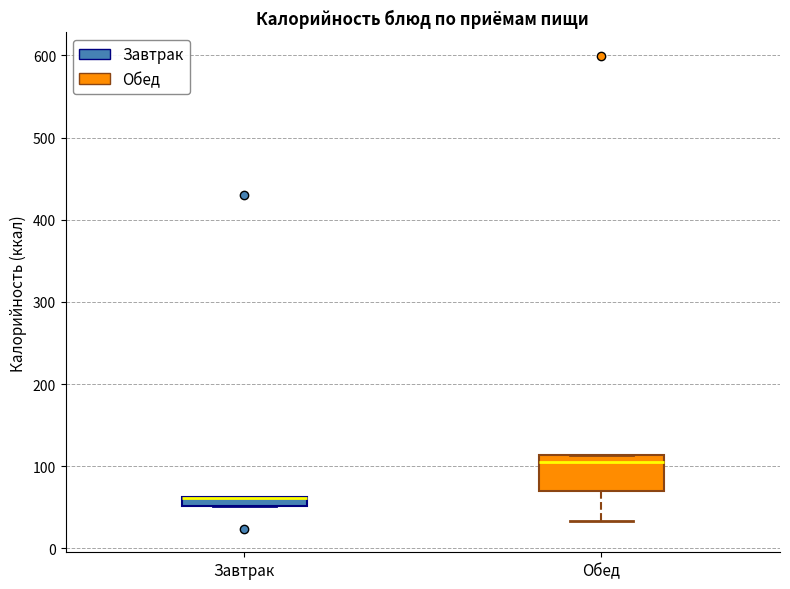

Where is the upper edge of the box for Завтрак on the y-axis? The values are not printed on the chart, so give them approximately, as read against the axis.

60